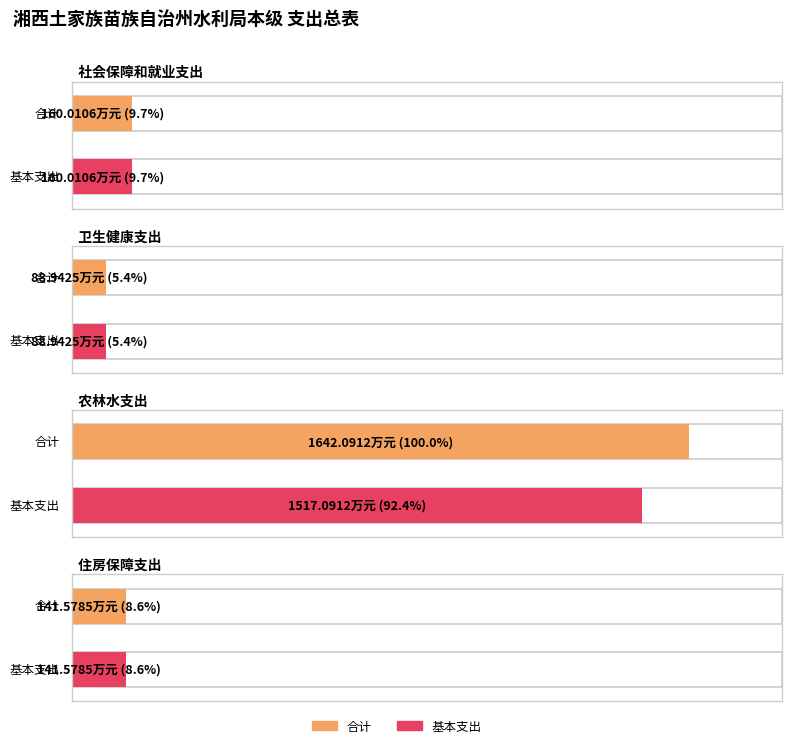

Are the bars grouped side by side (vs. stacked)?

Yes